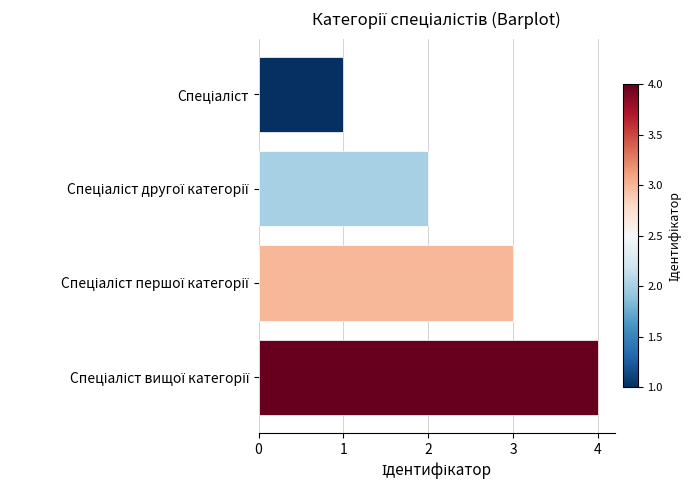

How many values are between 2 and 4?

3